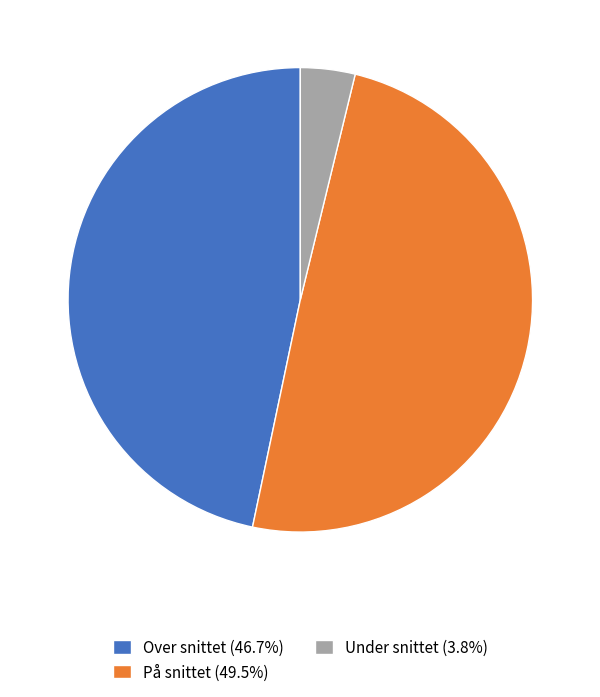

True or false: Under snittet accounts for 11% of the total.

False